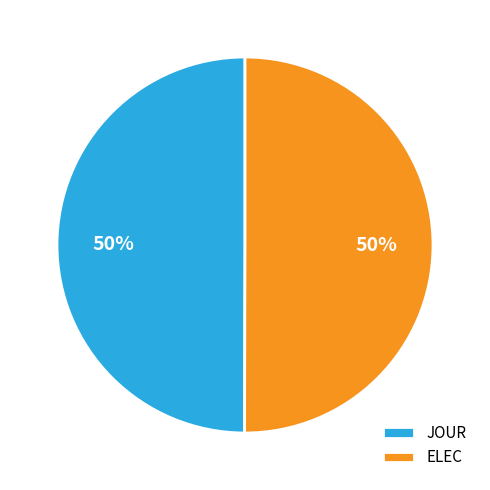

What is the ratio of the value at ELEC to the value at JOUR?

1.0